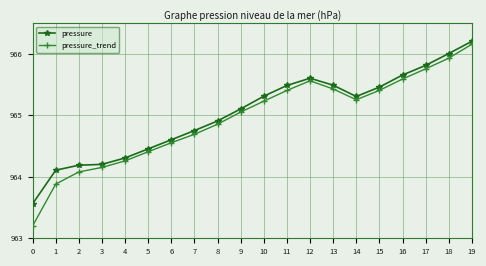

What is the approximate value of pressure_trend at 1?

963.9